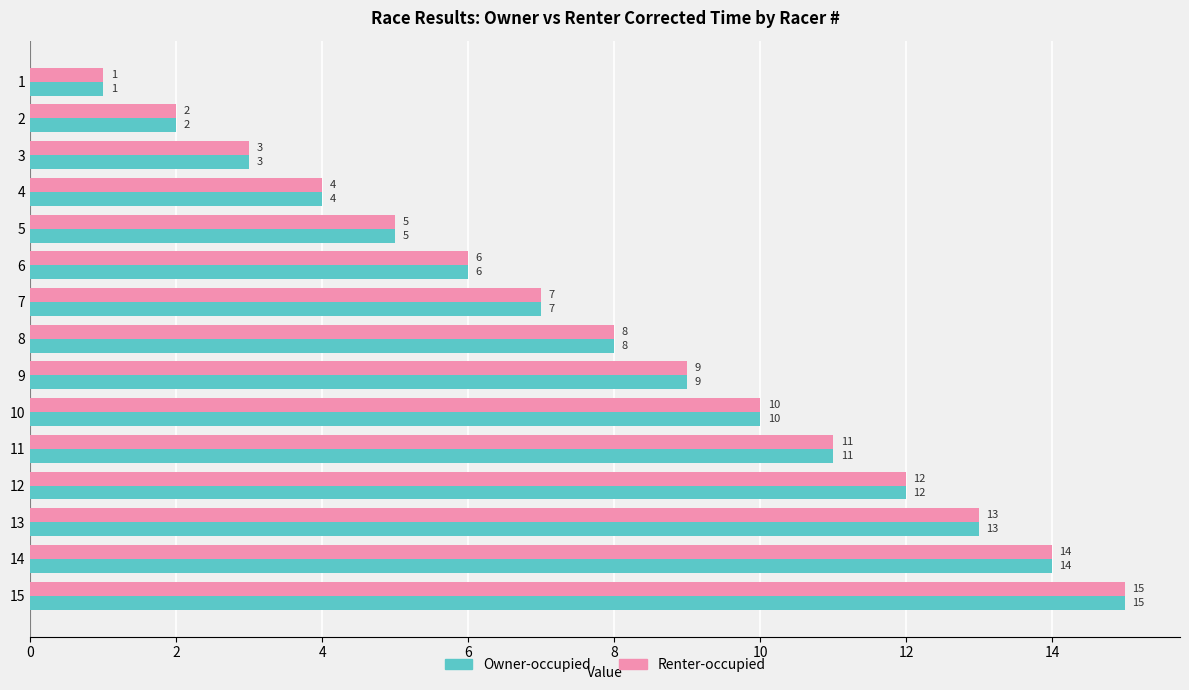

What are all the series names shown in the legend?

Owner-occupied, Renter-occupied